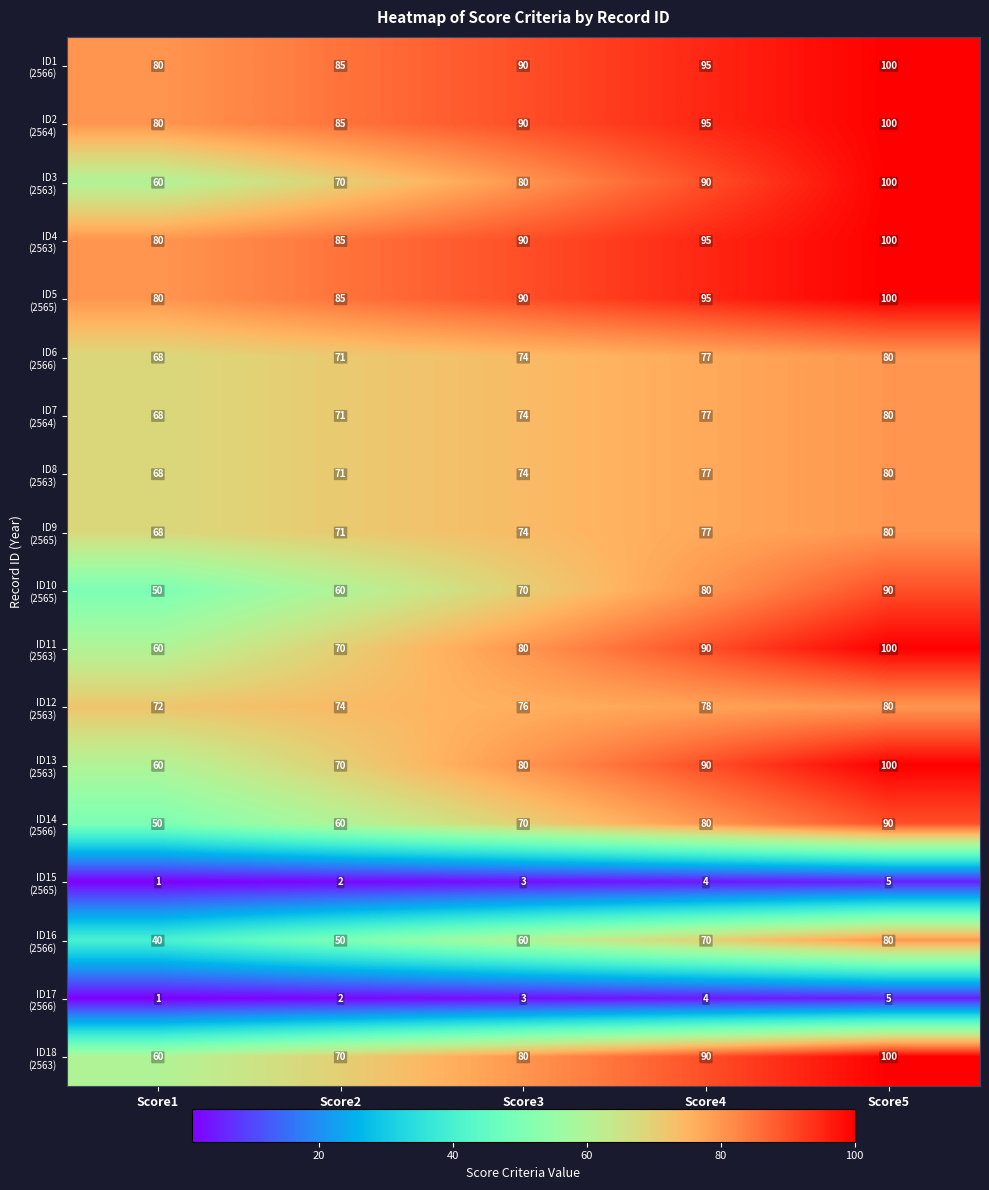

What is the greatest value displayed?

100